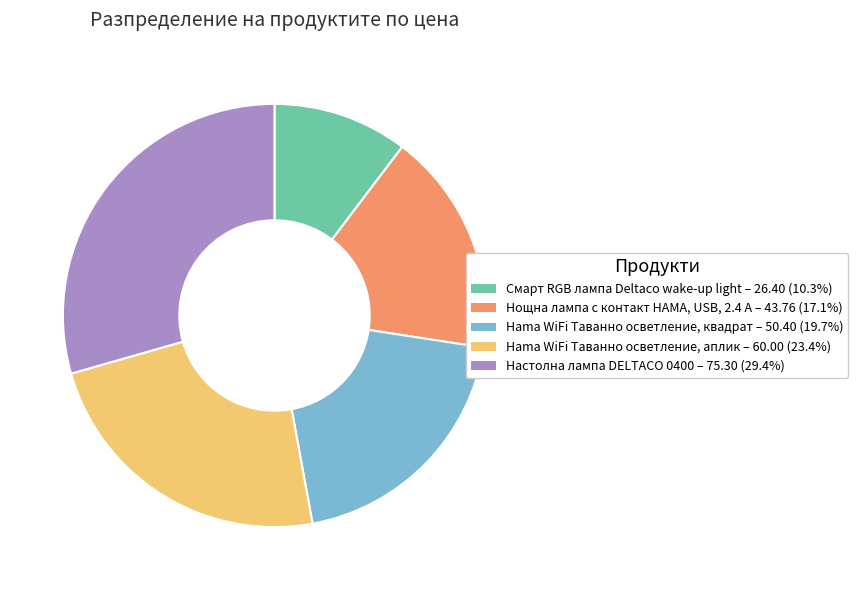

The Смарт RGB лампа Deltaco wake-up light slice represents 1% of the pie. True or false?

False